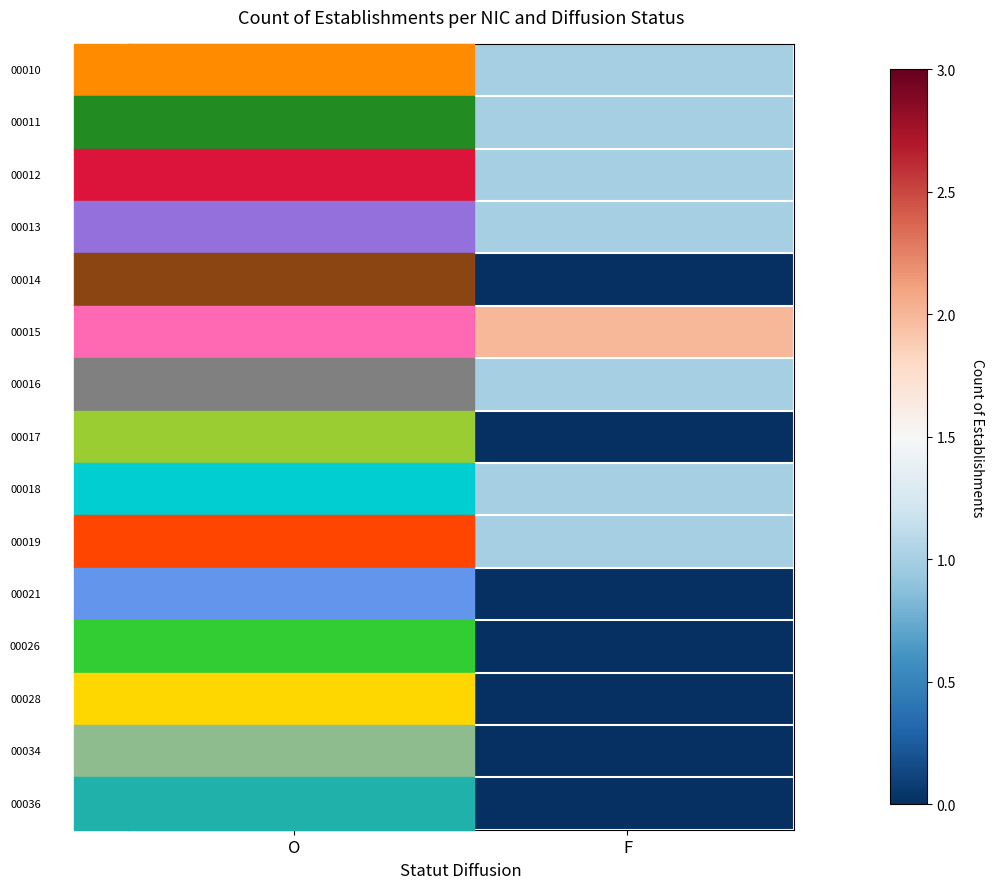

At which category is the sum across all series the highest?

O